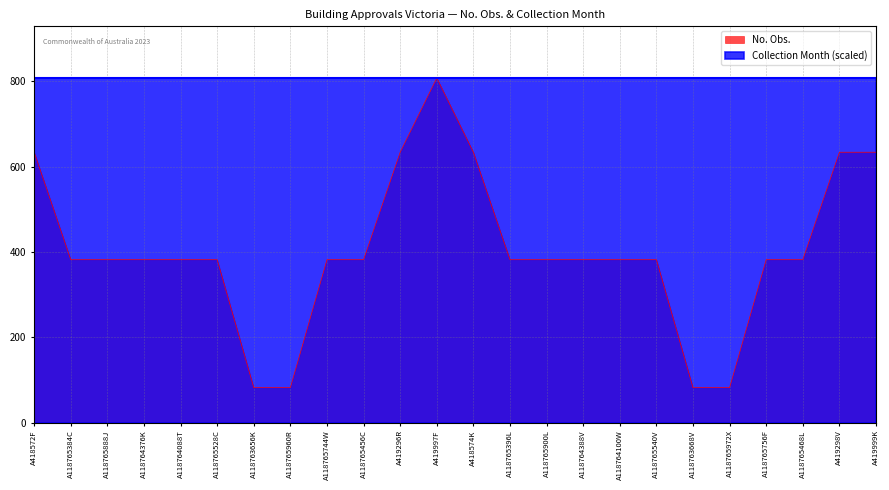

What is the change in value from A419296R to A118764100W?

-252